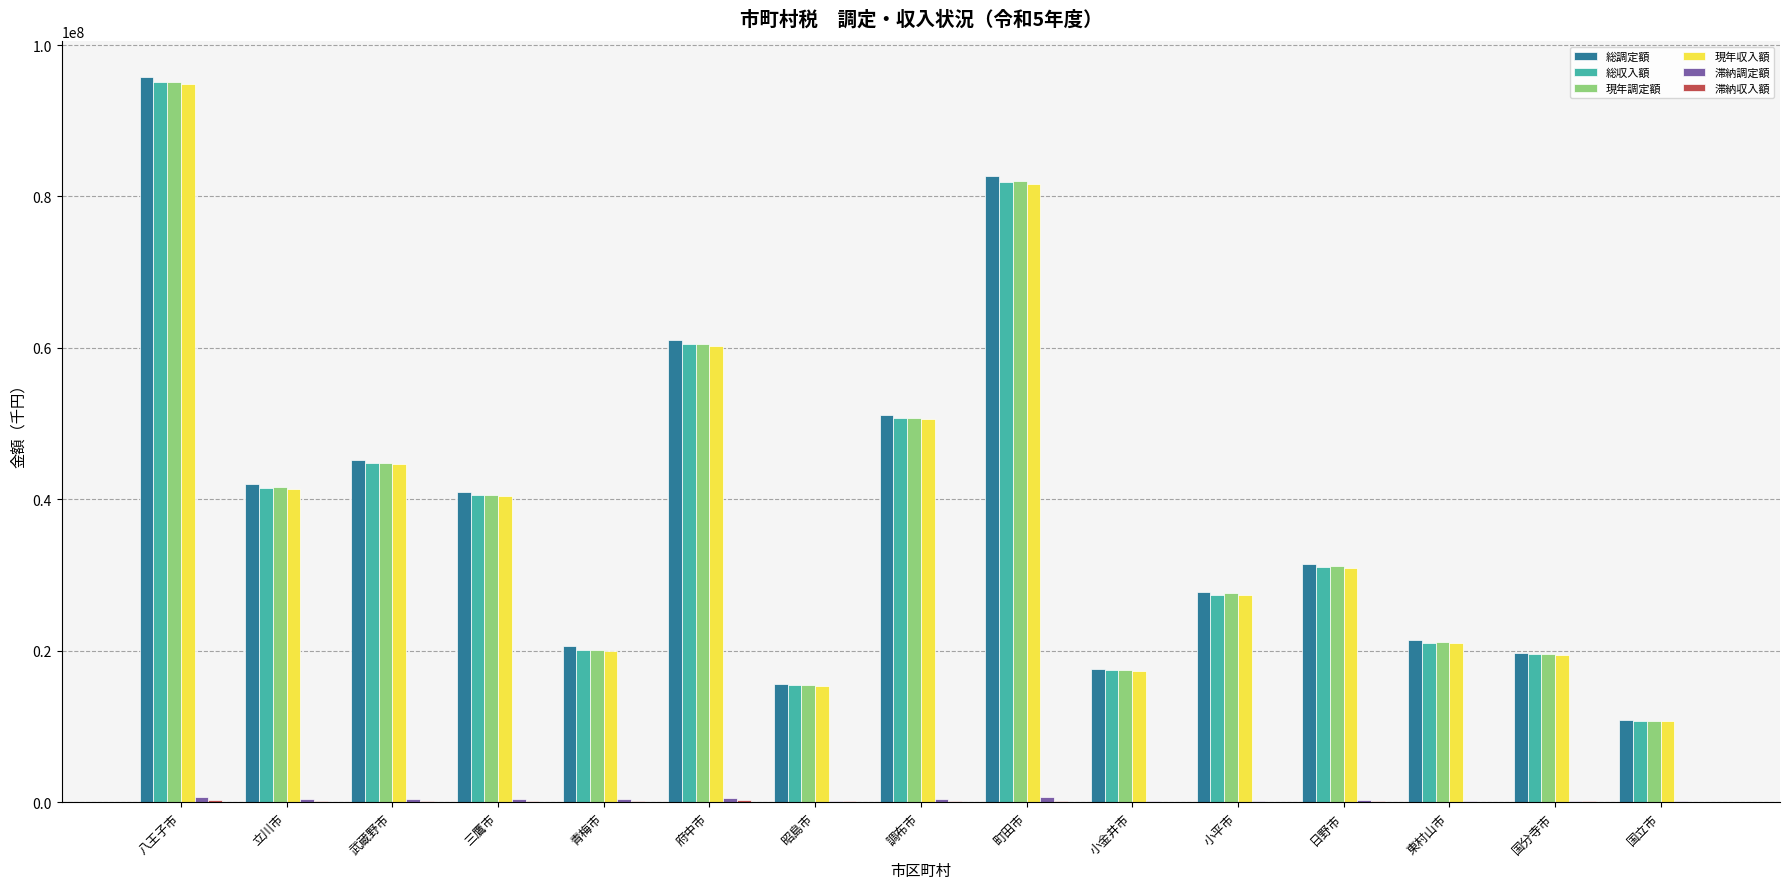

At which label is 現年収入額 closest to 52784193?

調布市